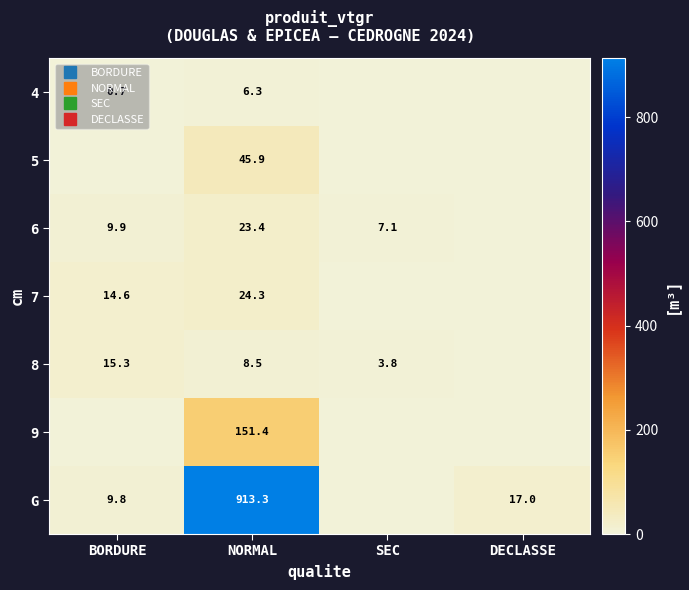

At which category is the sum across all series the highest?

NORMAL